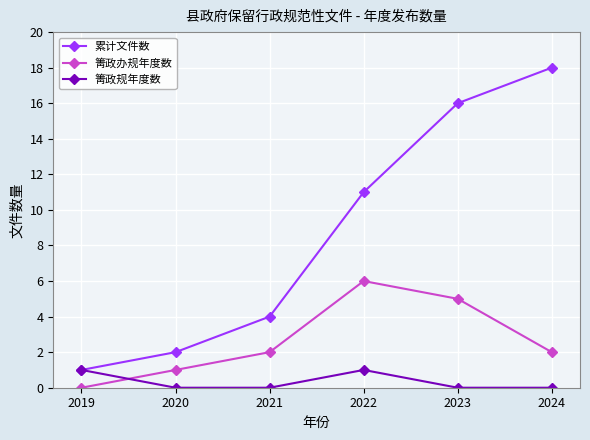

How many lines are shown in the chart?

3